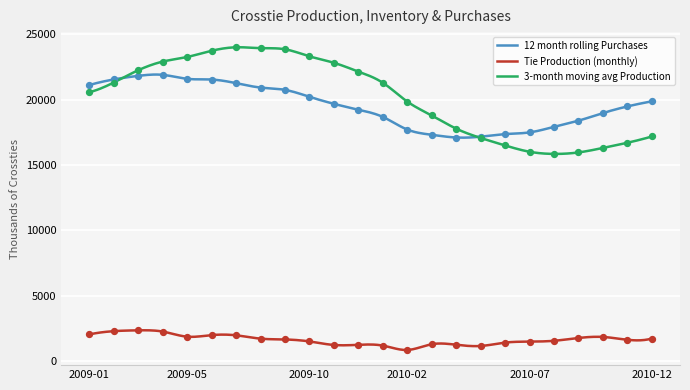

What is the lowest value of the Tie Production (monthly) series?

850.8